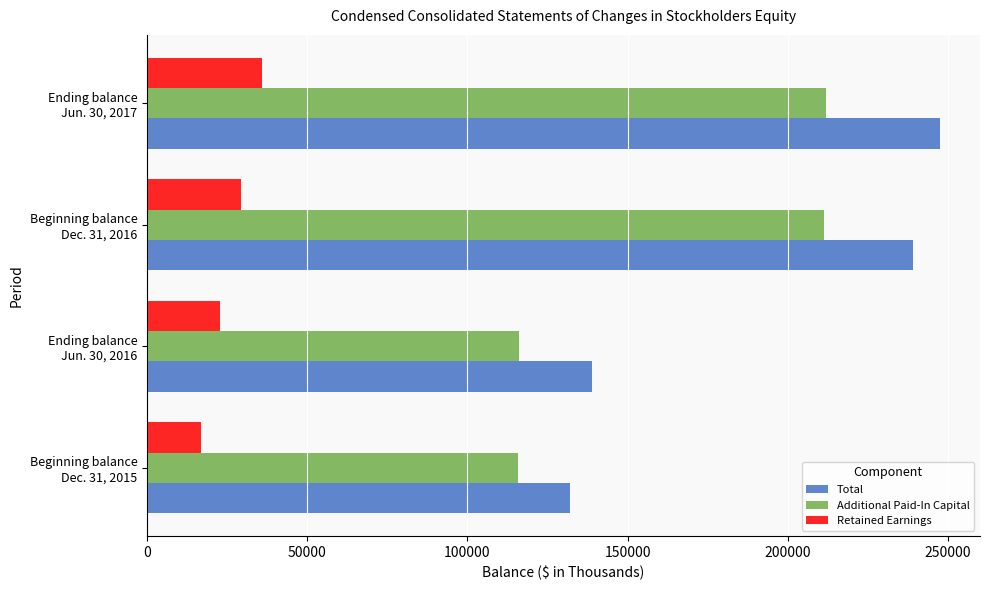

At how many categories does at least one series exceed 83811?

4